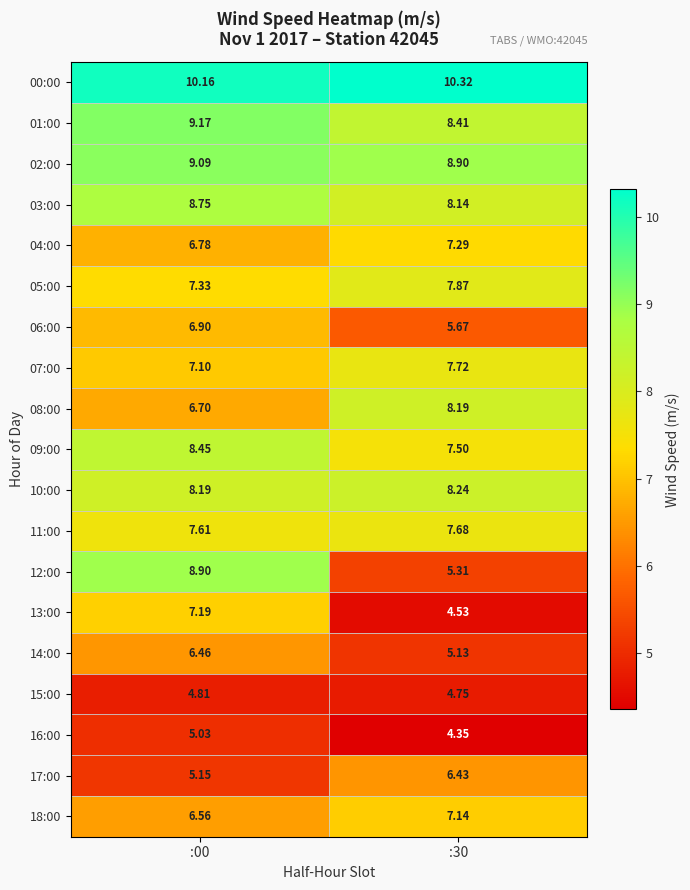

At how many categories does at least one series exceed 8?

2